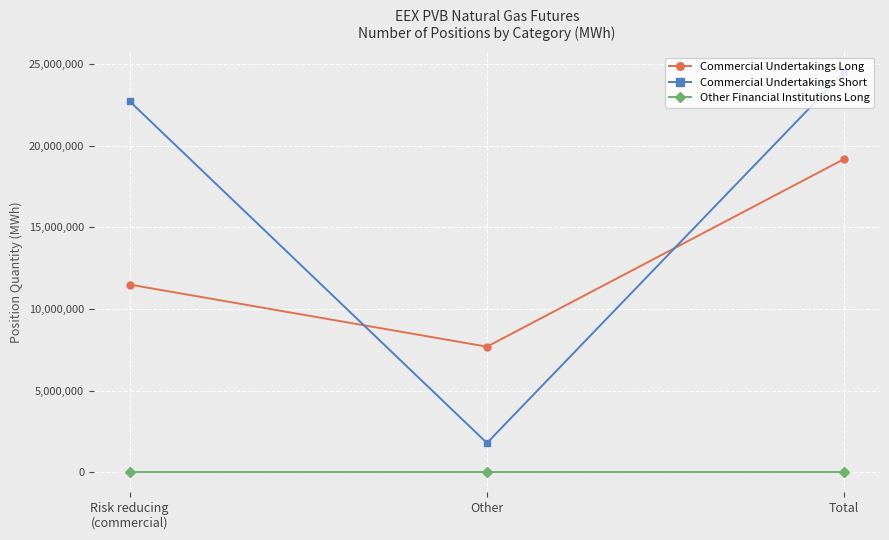

What is the difference between the maximum and second lowest values in the Commercial Undertakings Long series?

7686990